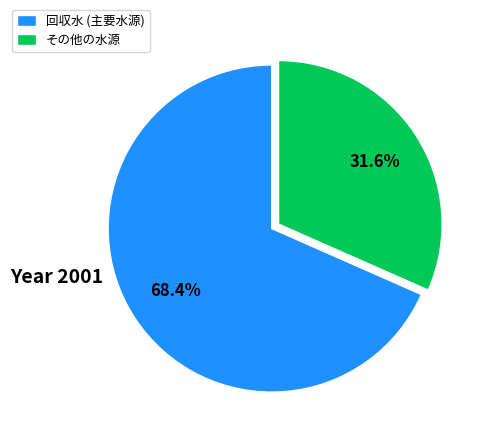

Rank the categories by value from lowest to highest.

その他の水源, 回収水 (主要水源)